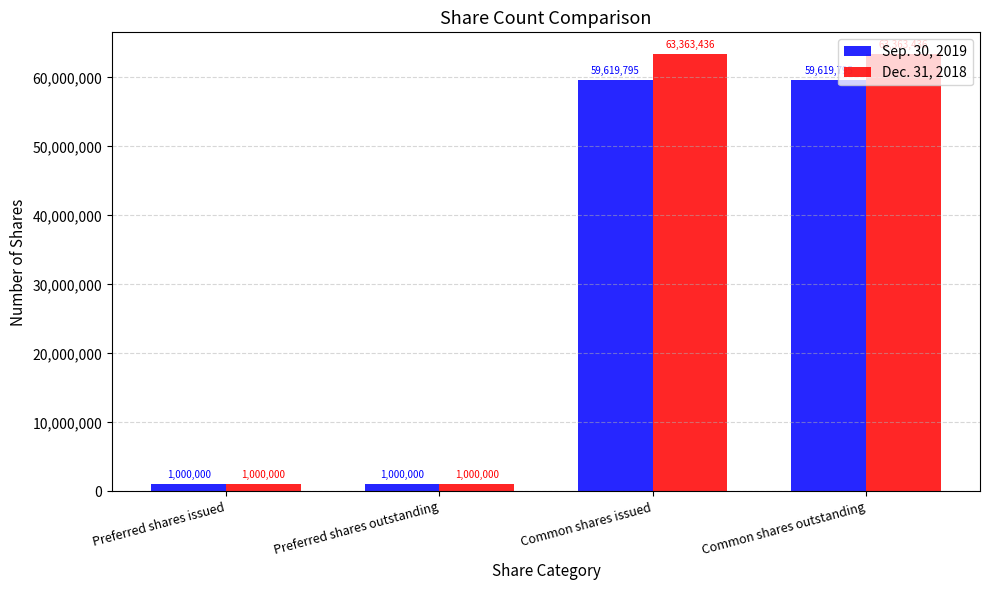

The Sep. 30, 2019 series shows 59619795 at Common shares issued. True or false?

True